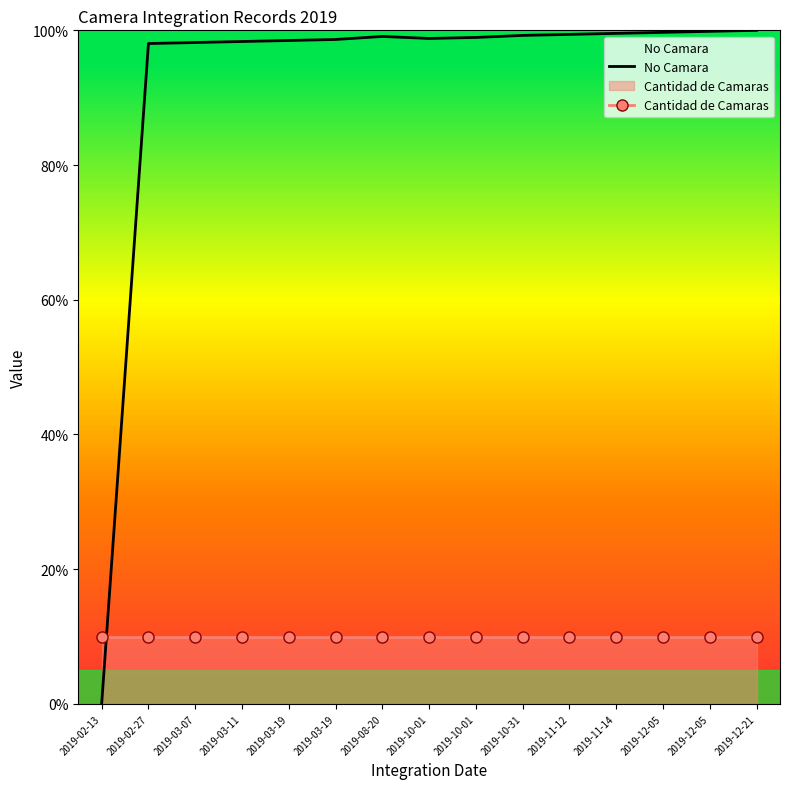

True or false: Cantidad de Camaras and No Camara cross at least once.

True